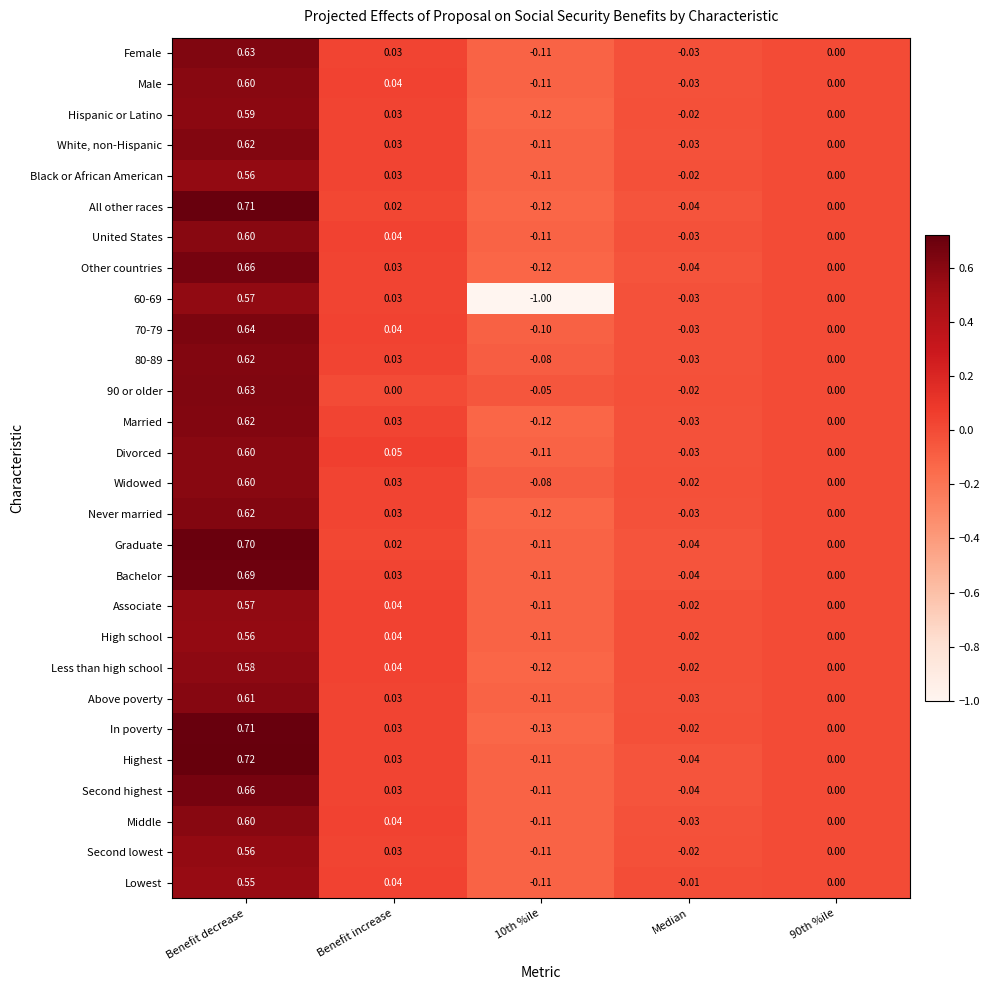

Which category has the highest value across all series?

Benefit decrease